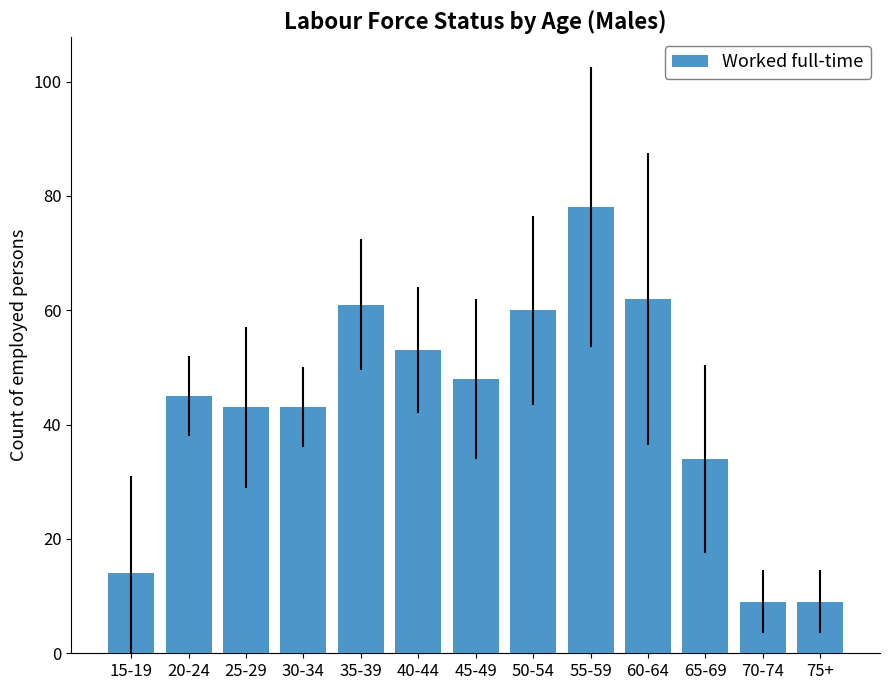

What is the greatest value displayed?

78